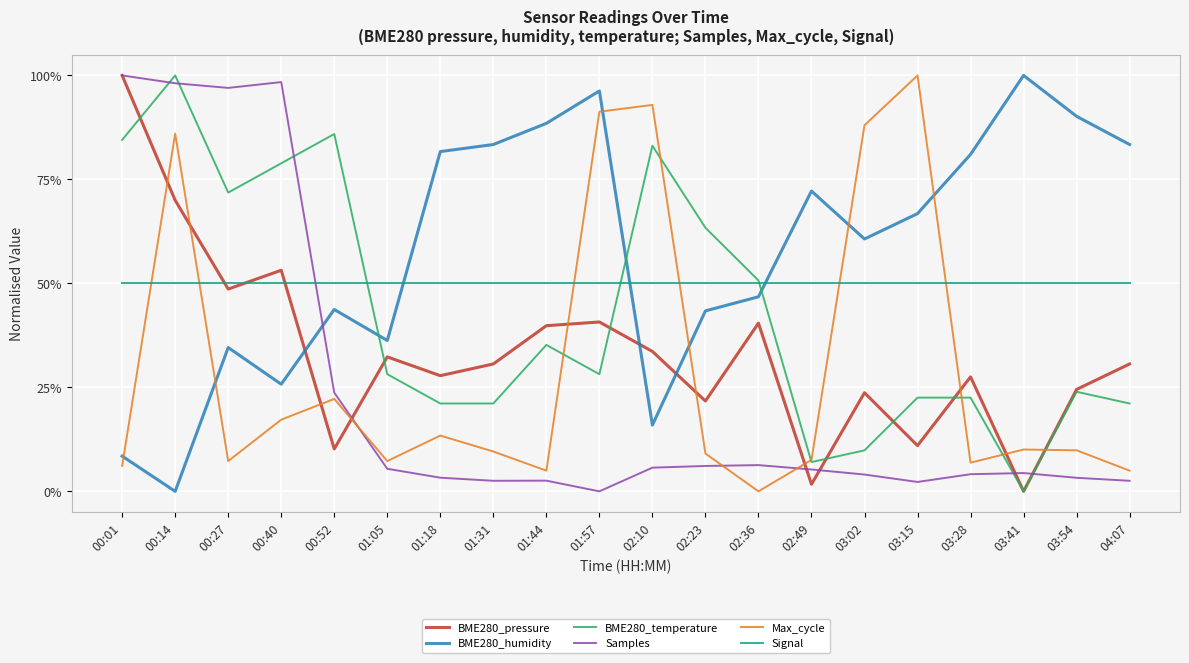

What are all the series names shown in the legend?

BME280_pressure, BME280_humidity, BME280_temperature, Samples, Max_cycle, Signal